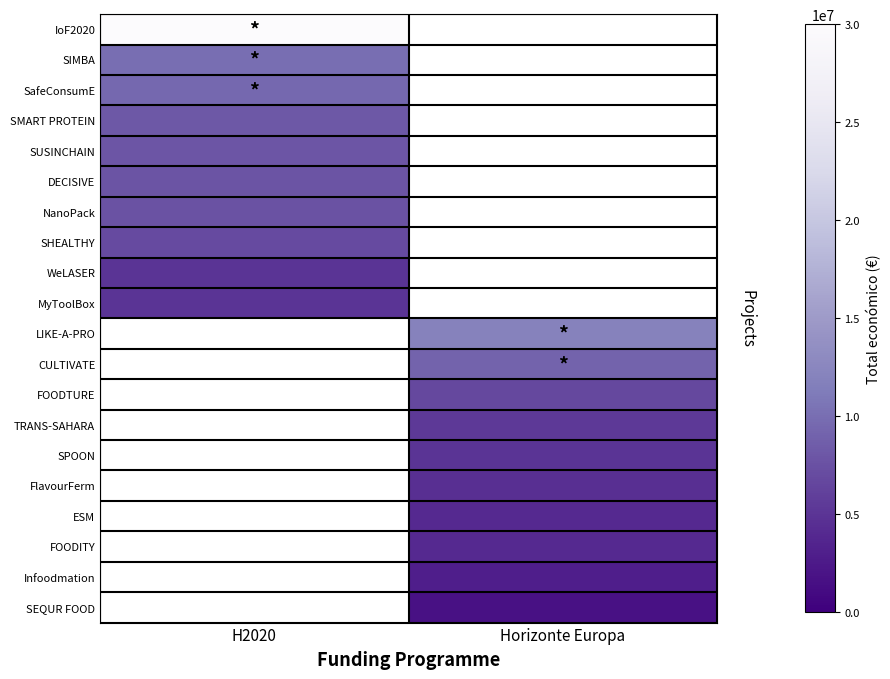

Which series has the largest range (max minus min)?

IoF2020